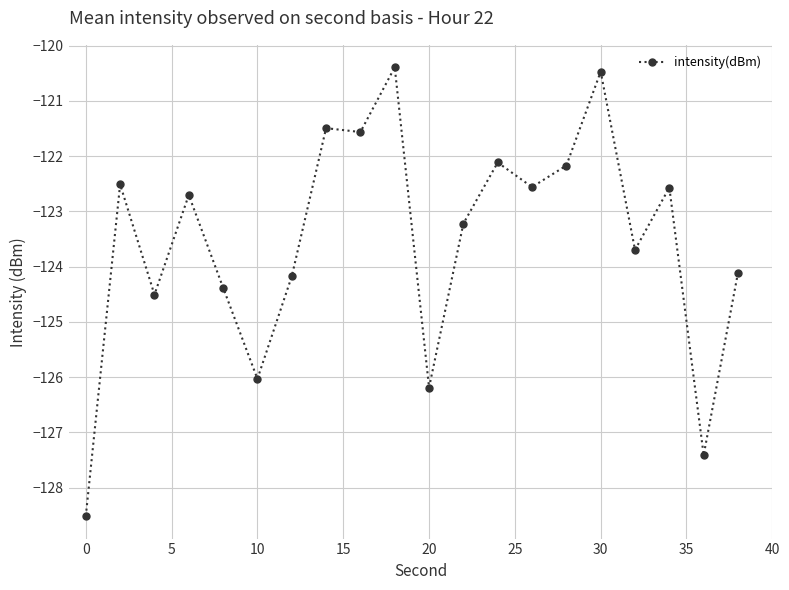

How many categories are shown in the chart?

20